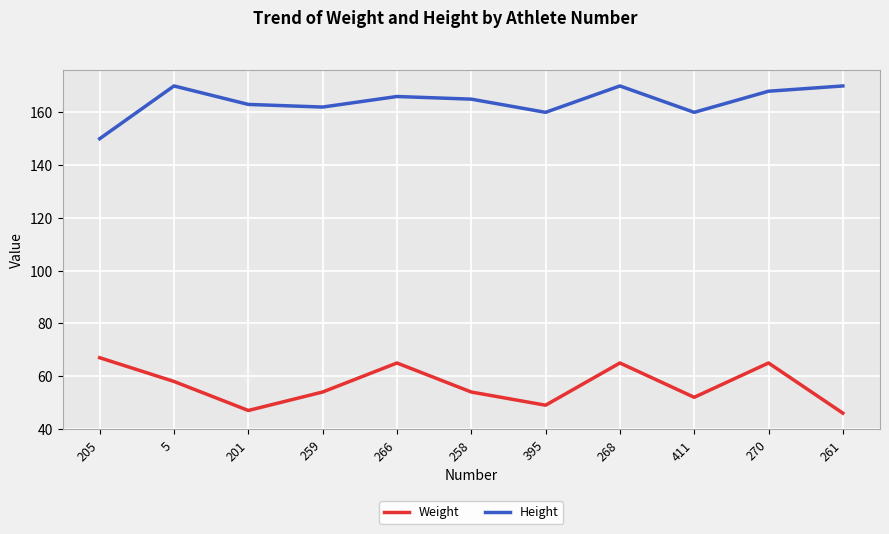

What position from the left is 258?

6